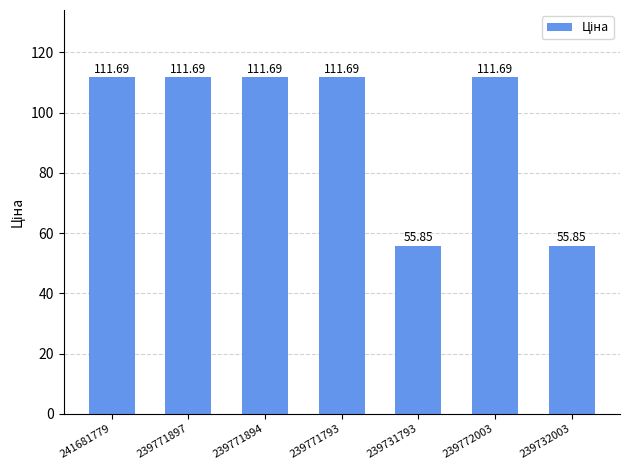

True or false: the data shows 111.7 at 239772003.

True